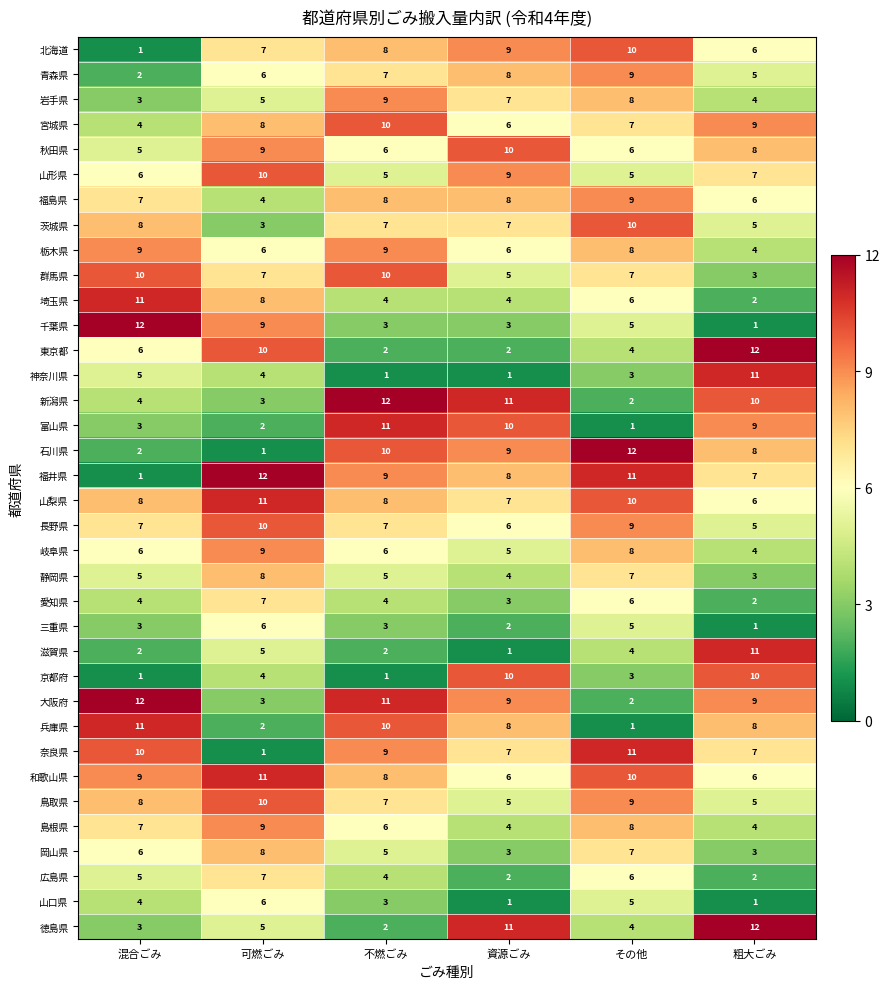

Count the 和歌山県 values in the range 6 to 10.

5